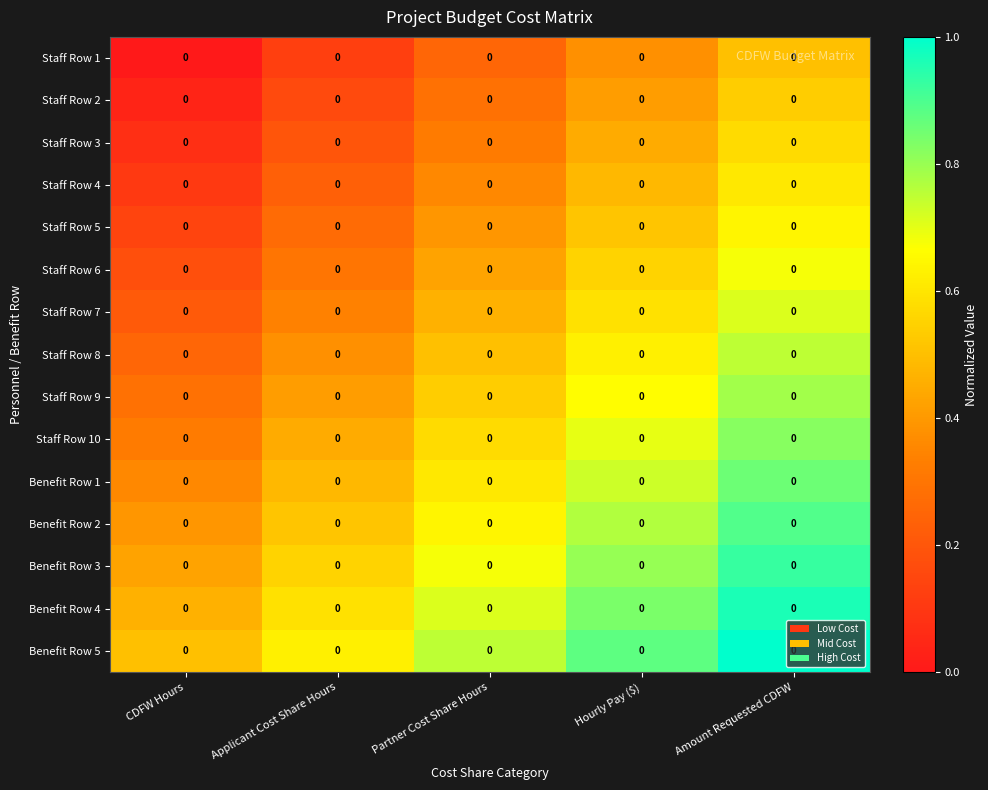

At which category is the sum across all series the highest?

Amount Requested CDFW